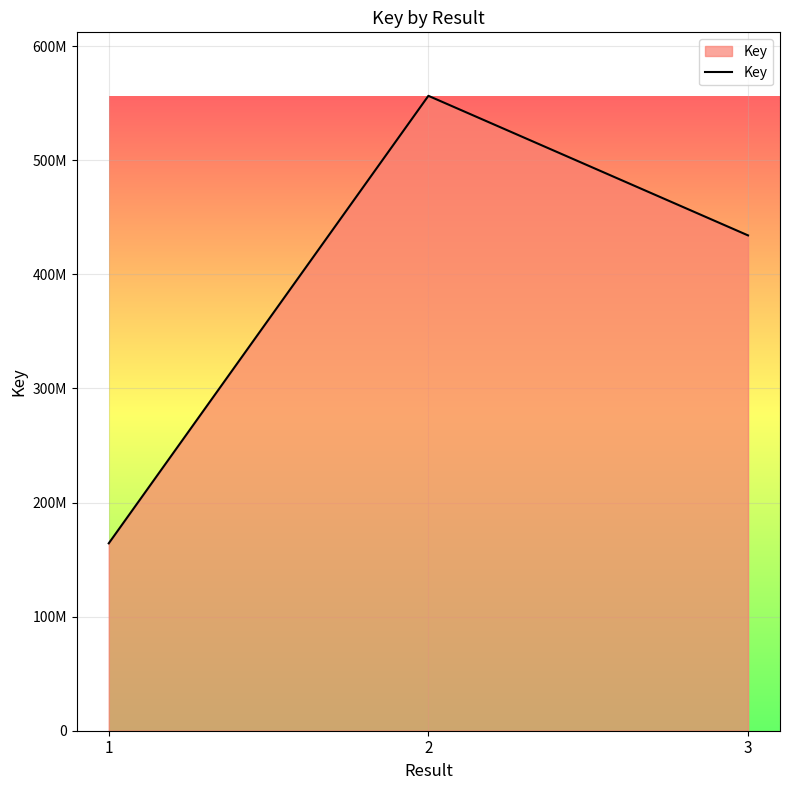

What is the value of the 1st point from the left?

164260520